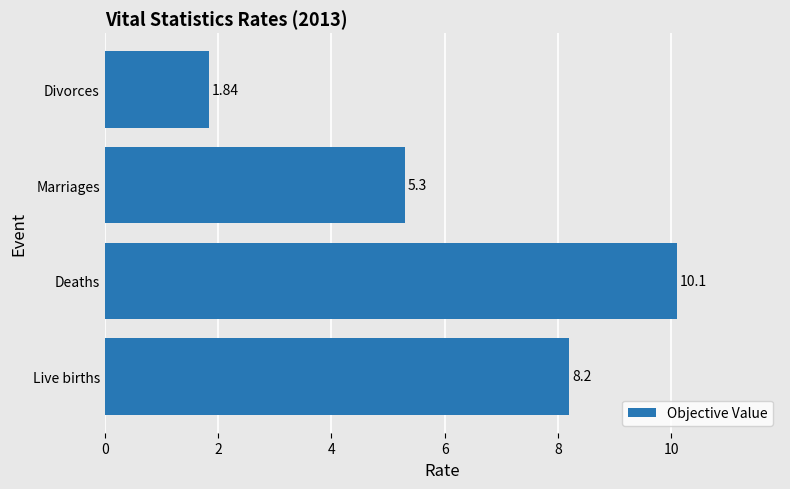

What is the sum of the values at Live births and Marriages?

13.5